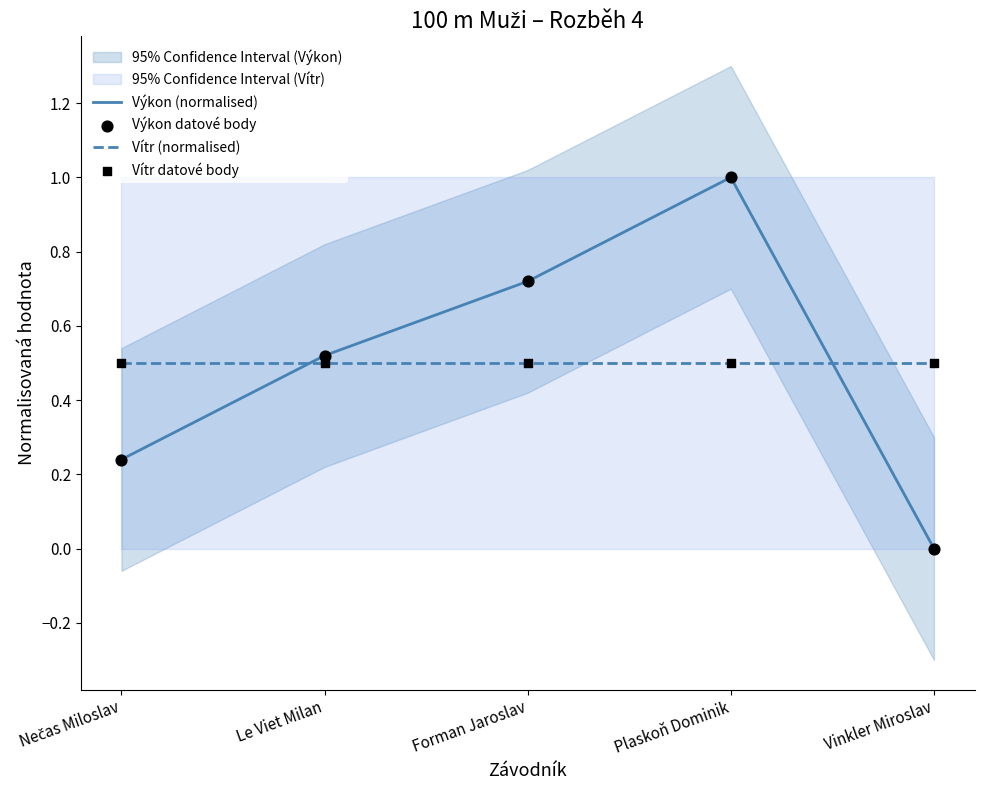

Which series has the largest Y range (max minus min)?

Výkon (normalised)